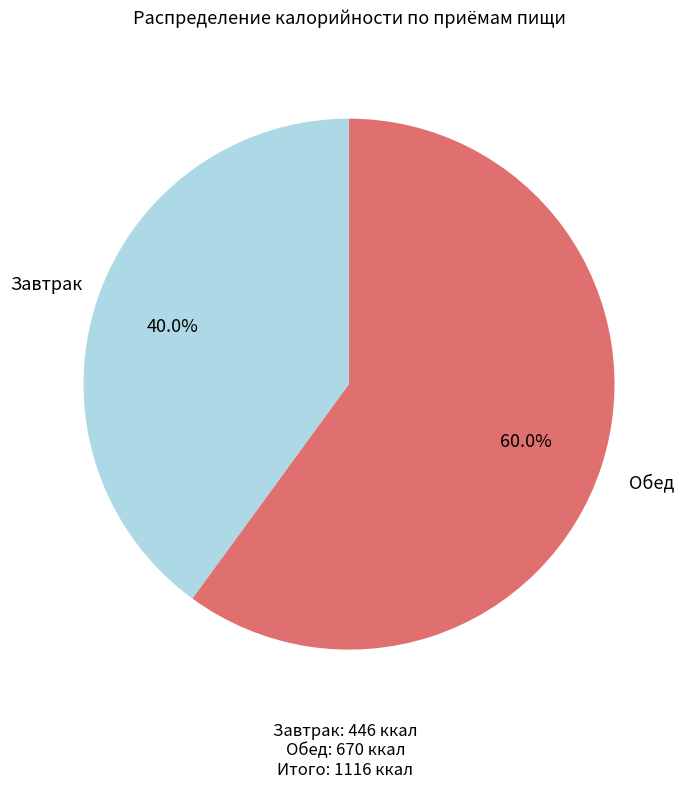

Is there any slice that represents more than half of the pie?

Yes